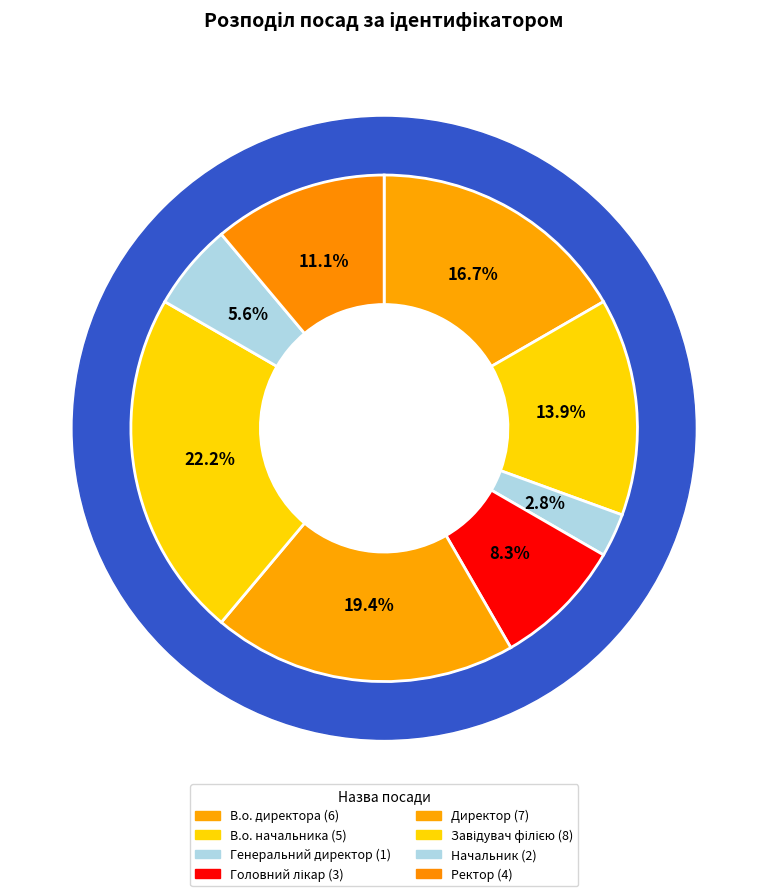

To the nearest percent, what is the combined percentage of Директор and Головний лікар?

28%